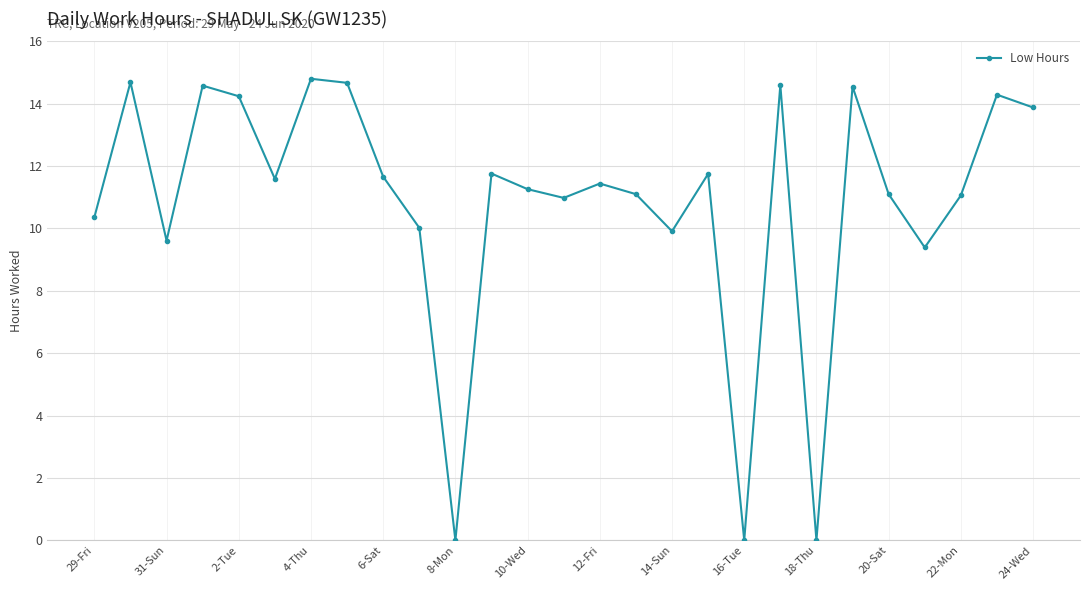

What is the value of the 16th point from the left?

11.1